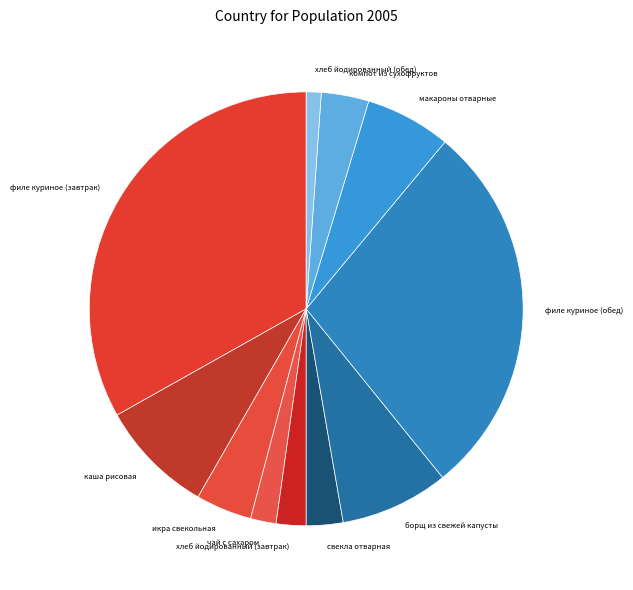

Combined, do филе куриное (обед) and свекла отварная account for over 50%?

No